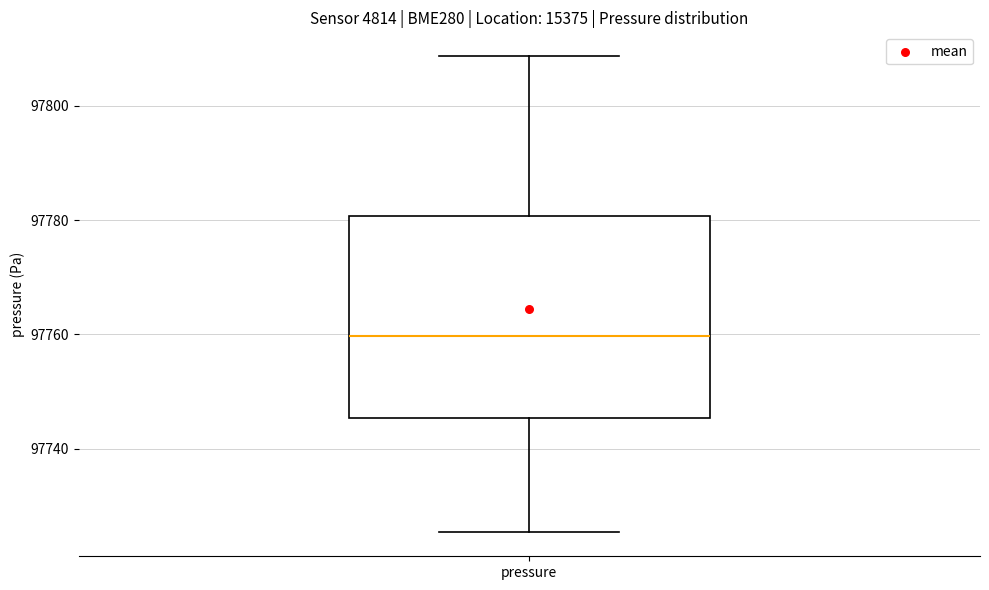

Transcribe this box plot: give where the median line is, the range the box spans, and where the two whiskers end, as read against the y-axis. The values are not printed on the chart, so give them approximately, as read against the axis.

median 97760, box 97746 to 97780, whiskers 97726 to 97808